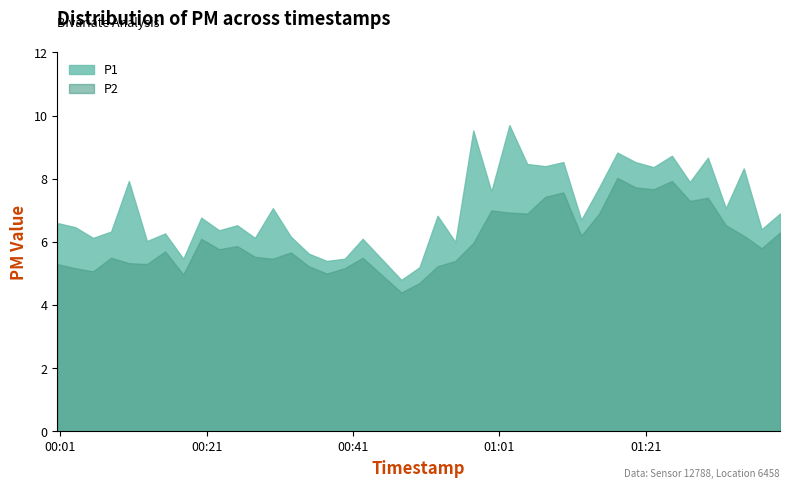

Which series has the largest total across all categories?

P1